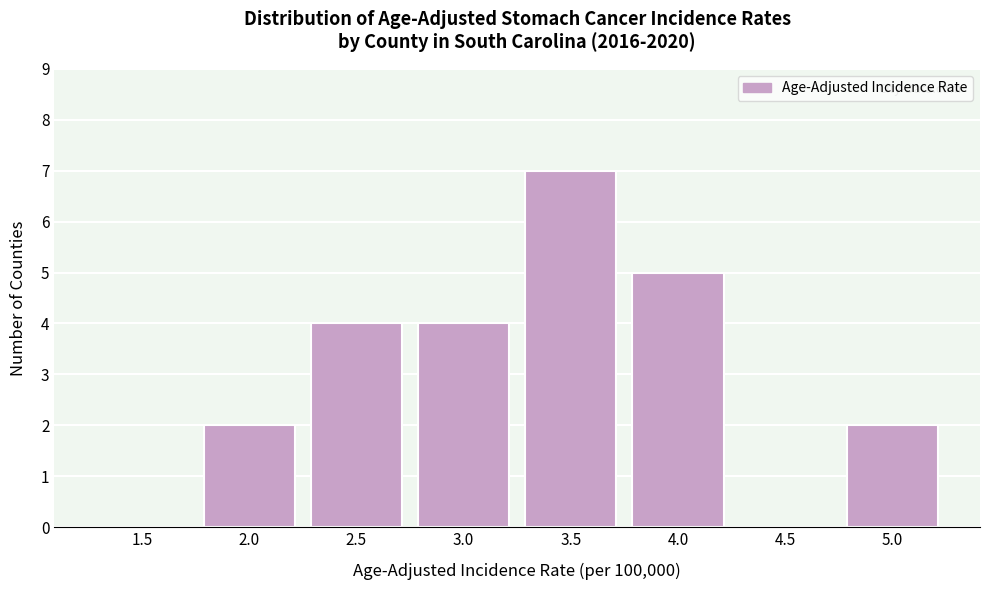

Reading right to left, extract all data points from this chart.

5.0=2	4.5=0	4.0=5	3.5=7	3.0=4	2.5=4	2.0=2	1.5=0